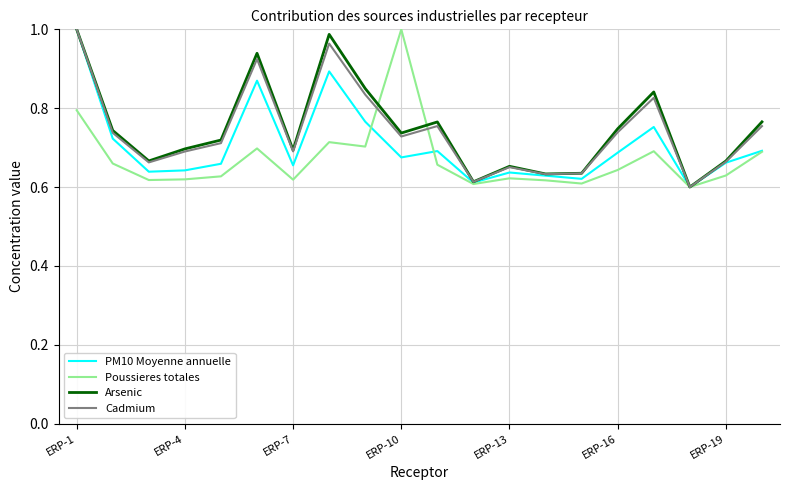

Does the chart have visible grid lines?

Yes